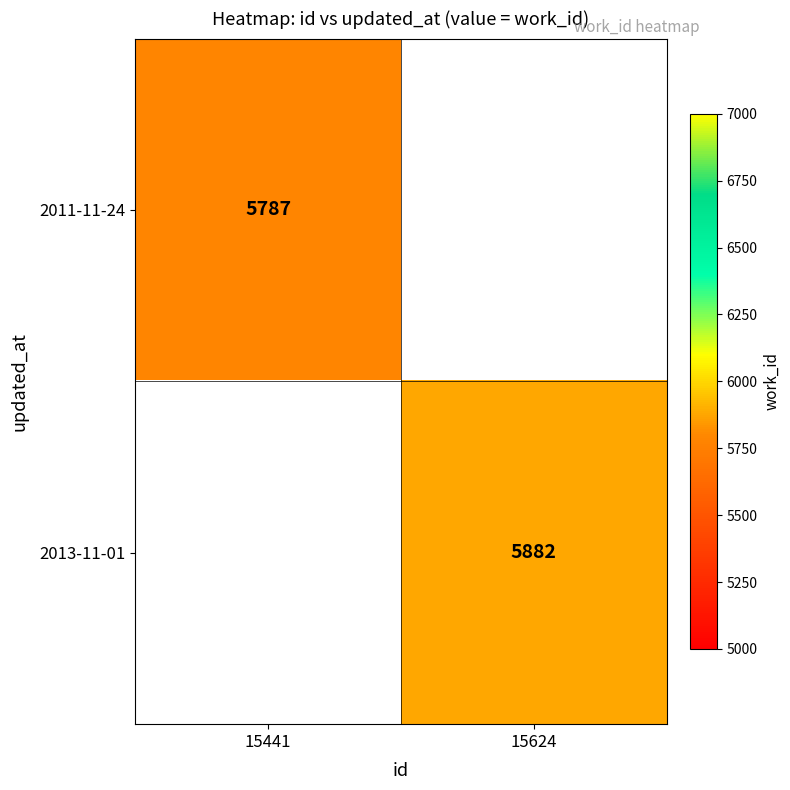

The 2013-11-01 series shows 9604 at 15624. True or false?

False